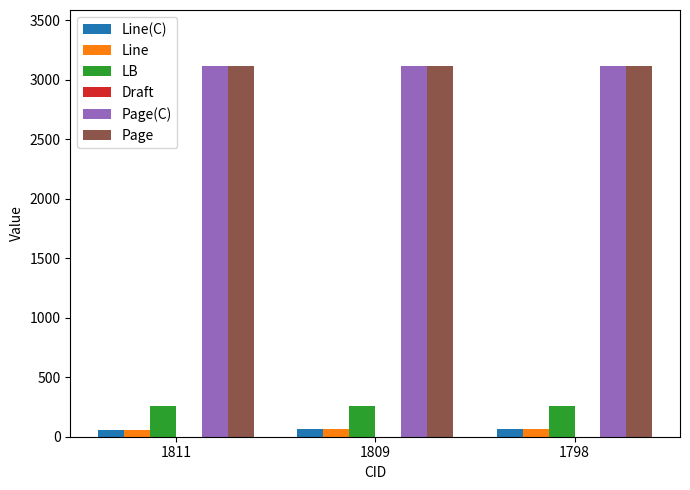

Count the Line values in the range 54 to 62.

3